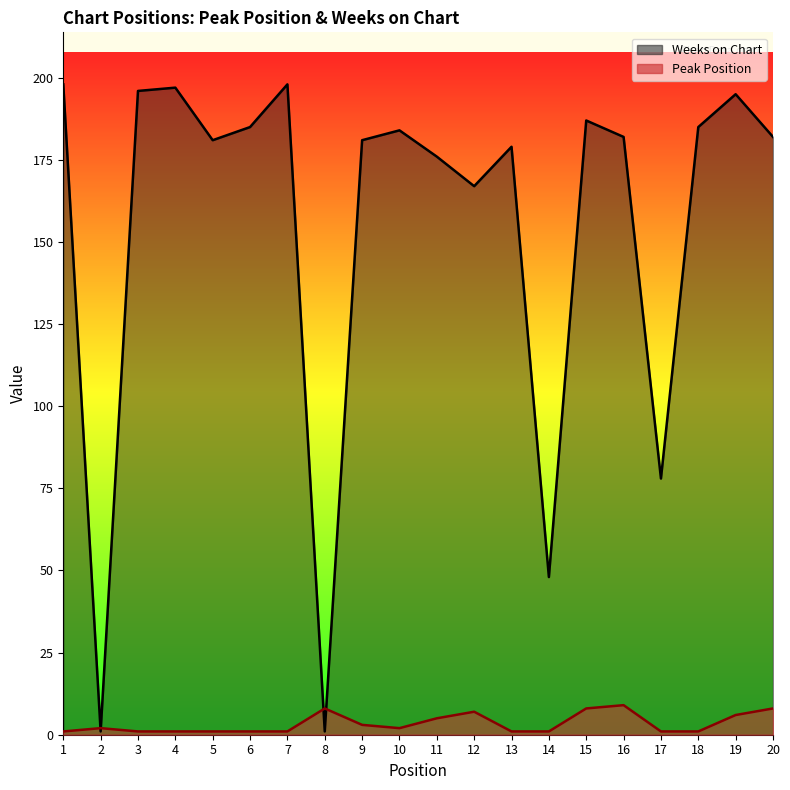

How many categories are shown in the chart?

20